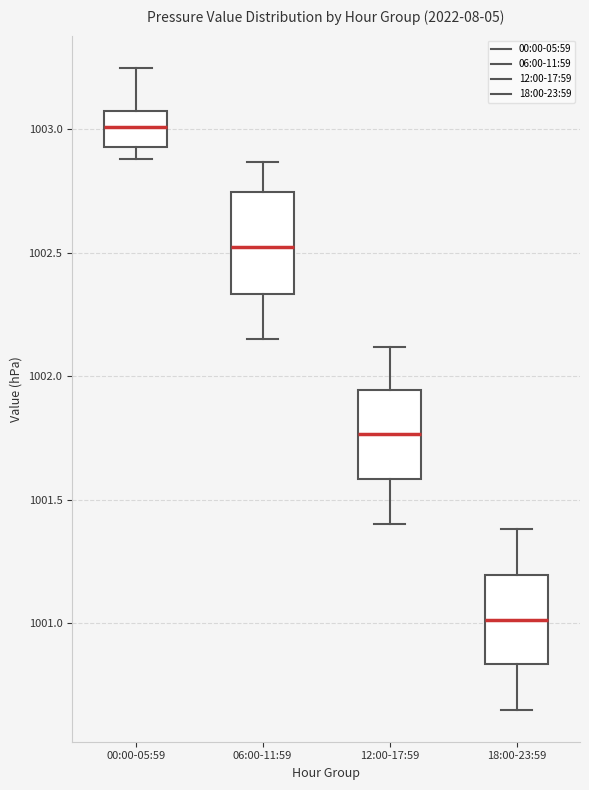

Which box has the highest median line?

00:00-05:59